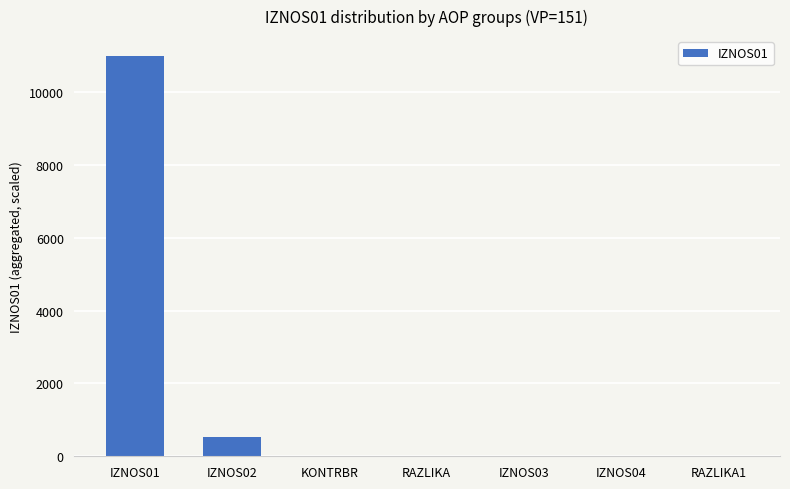

True or false: the data shows 6161.6 at IZNOS01.

False